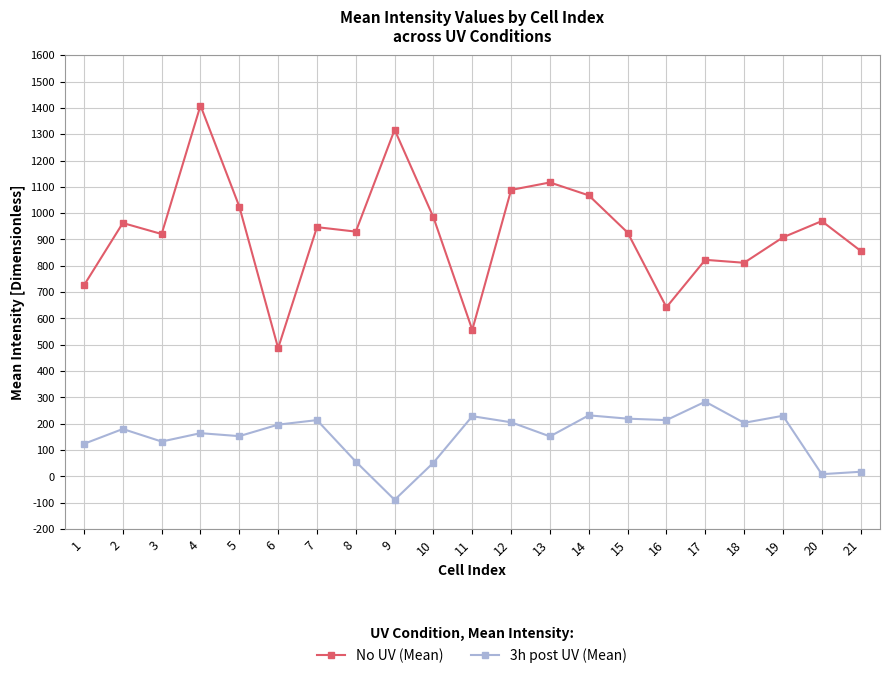

Does the chart display data point markers on the line(s)?

Yes